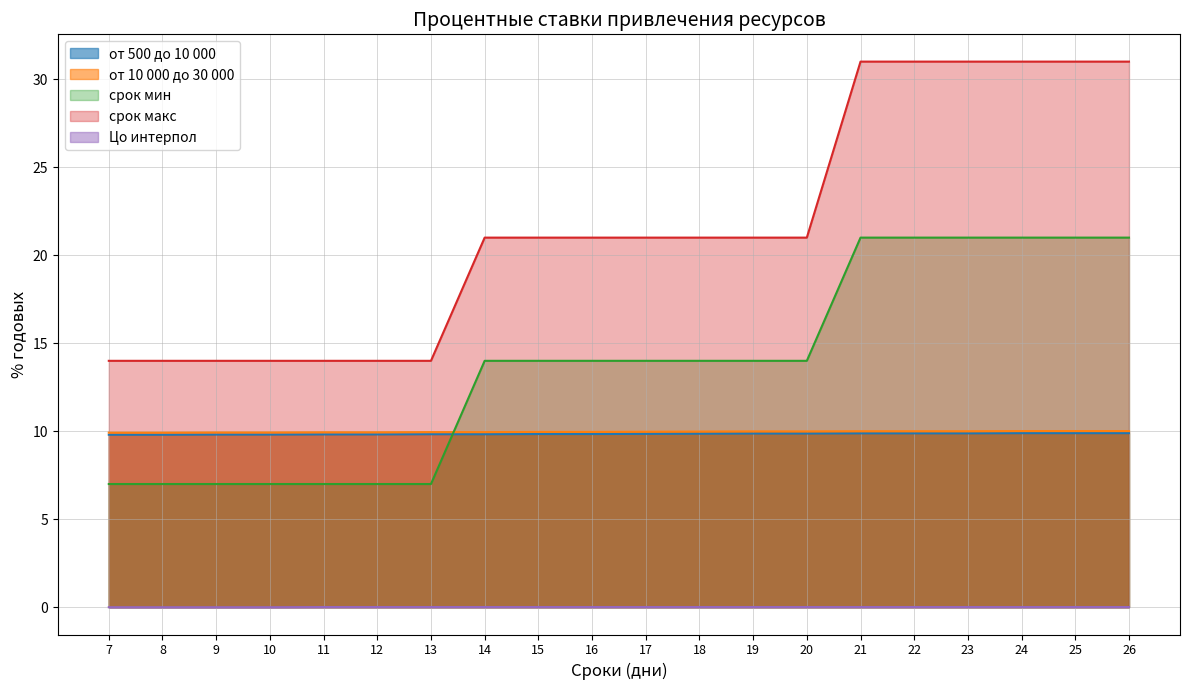

How many lines are shown in the chart?

5